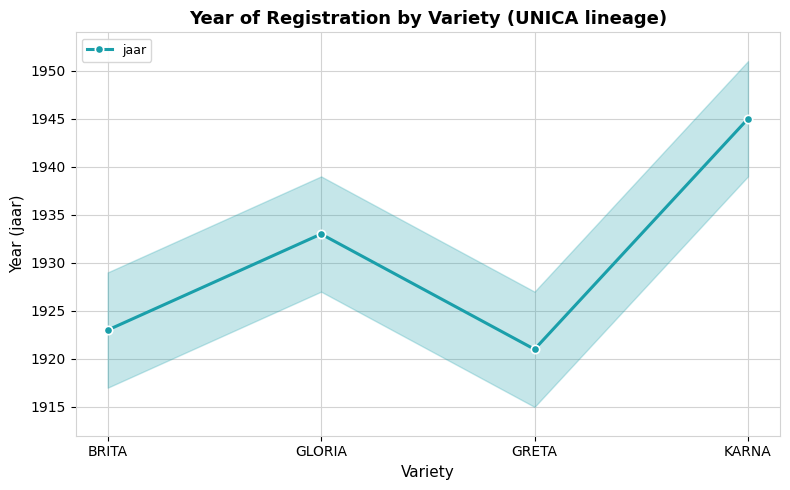

How many series are shown in this chart?

1